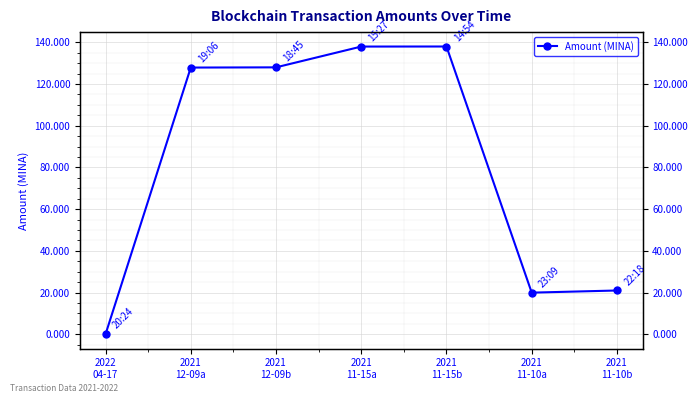

What is the label of the 7th point from the right?

2022
04-17